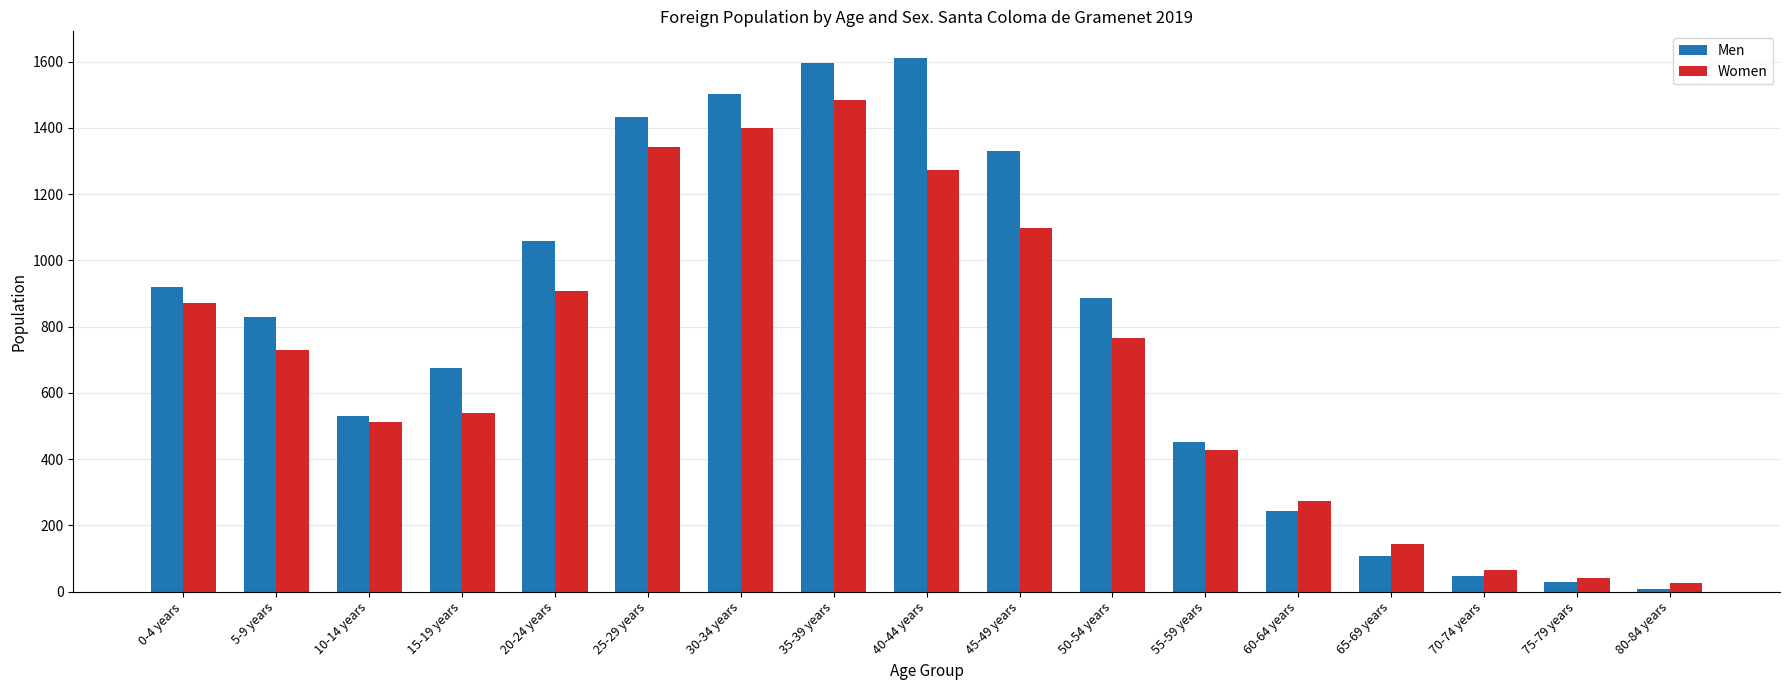

List the series in order of their peak value, lowest first.

Women, Men